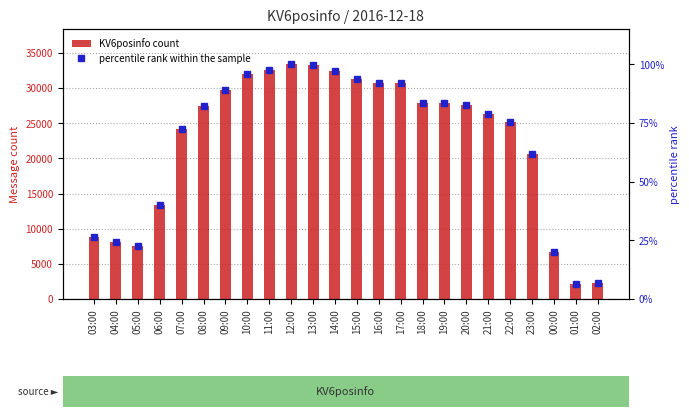

What is the total value across all series at 00:00?

6650.8